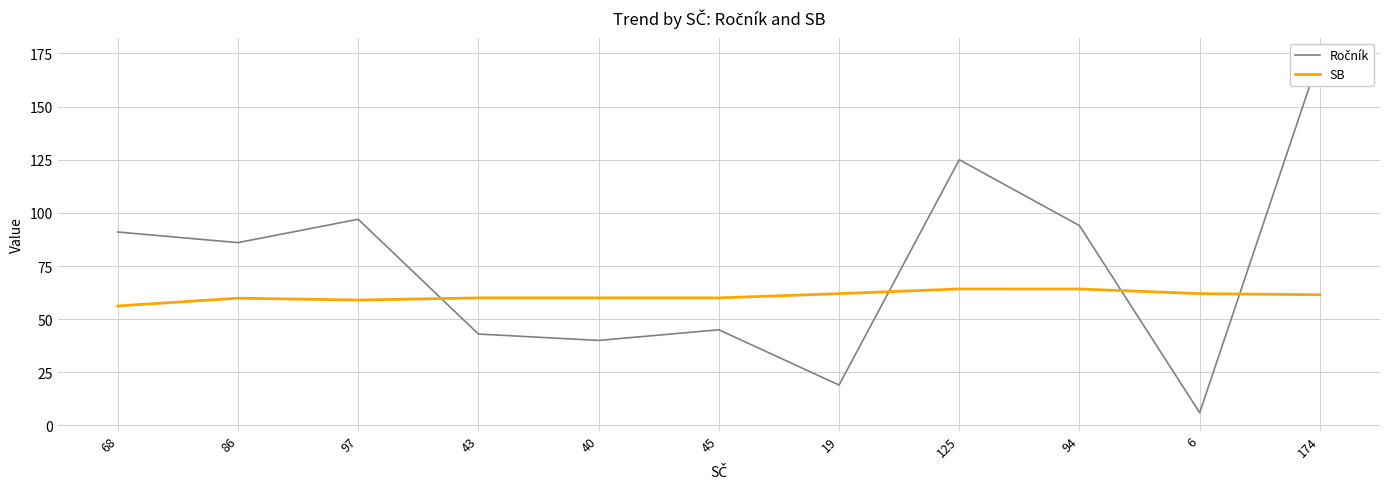

True or false: SB and Ročník cross at least once.

True